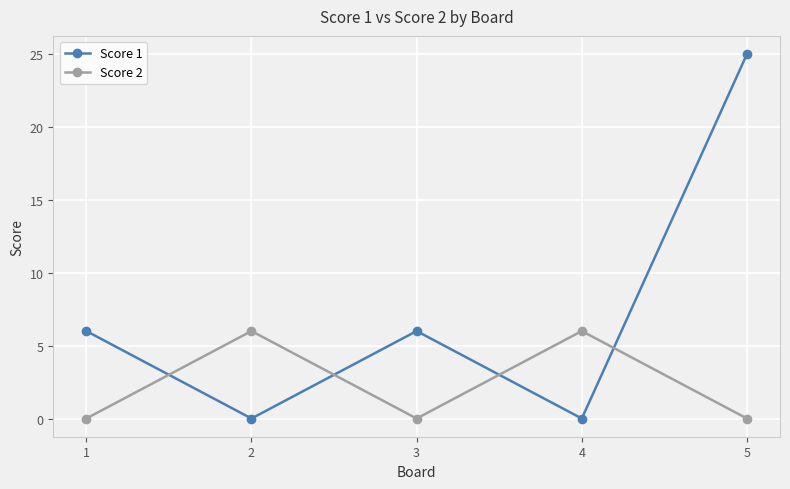

At 1, list the series in order from smallest to largest.

Score 2, Score 1